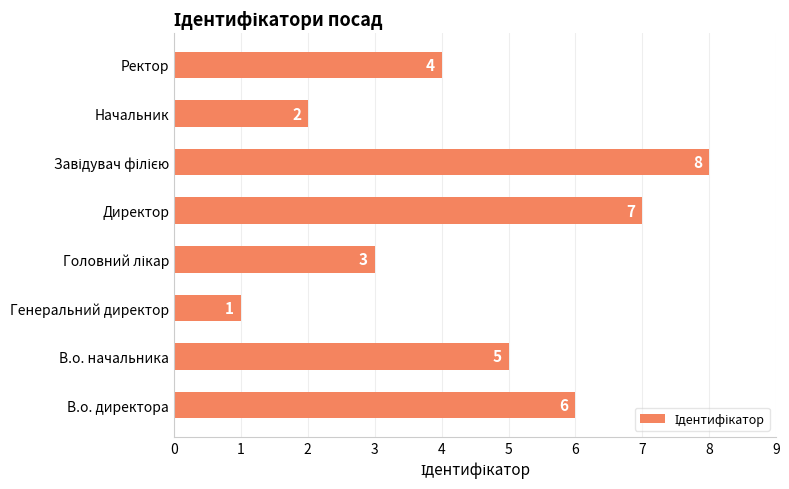

Are the bars grouped side by side (vs. stacked)?

No